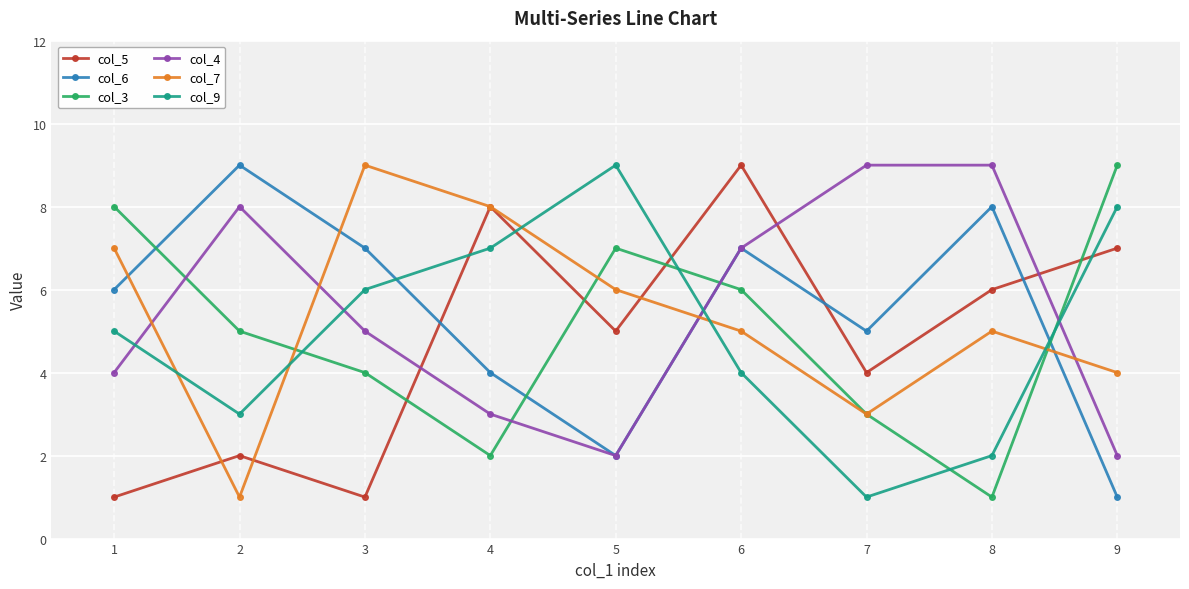

The value of col_7 at 2 is 1. True or false?

True